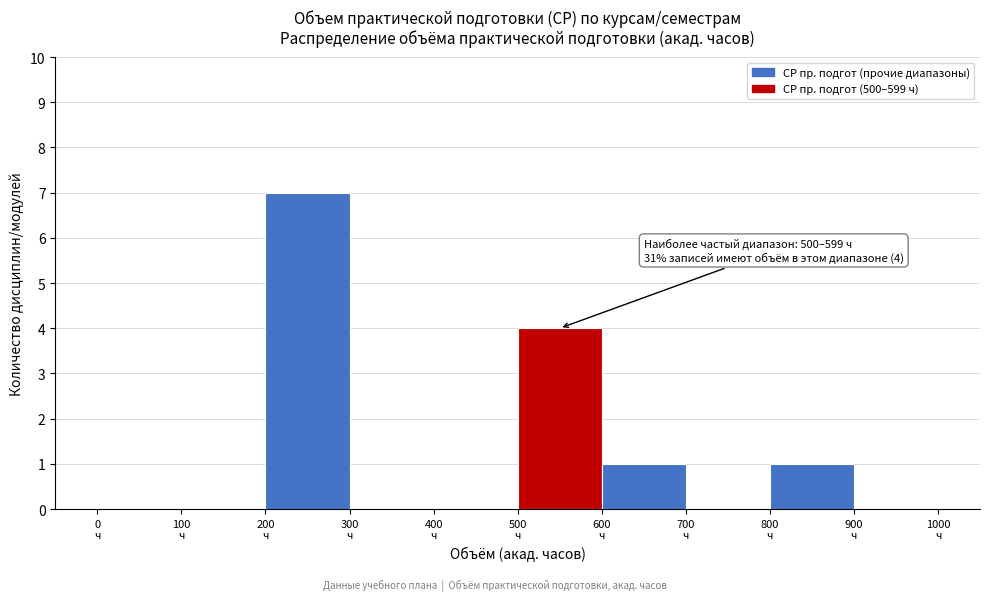

Over which range of the x-axis is the bar tallest?

200 to 300